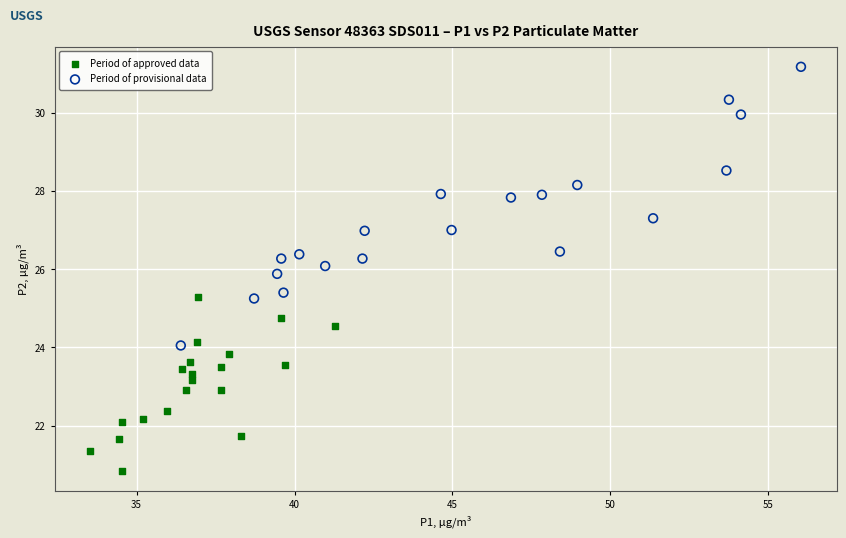

Which series contains the lowest Y value?

Period of approved data